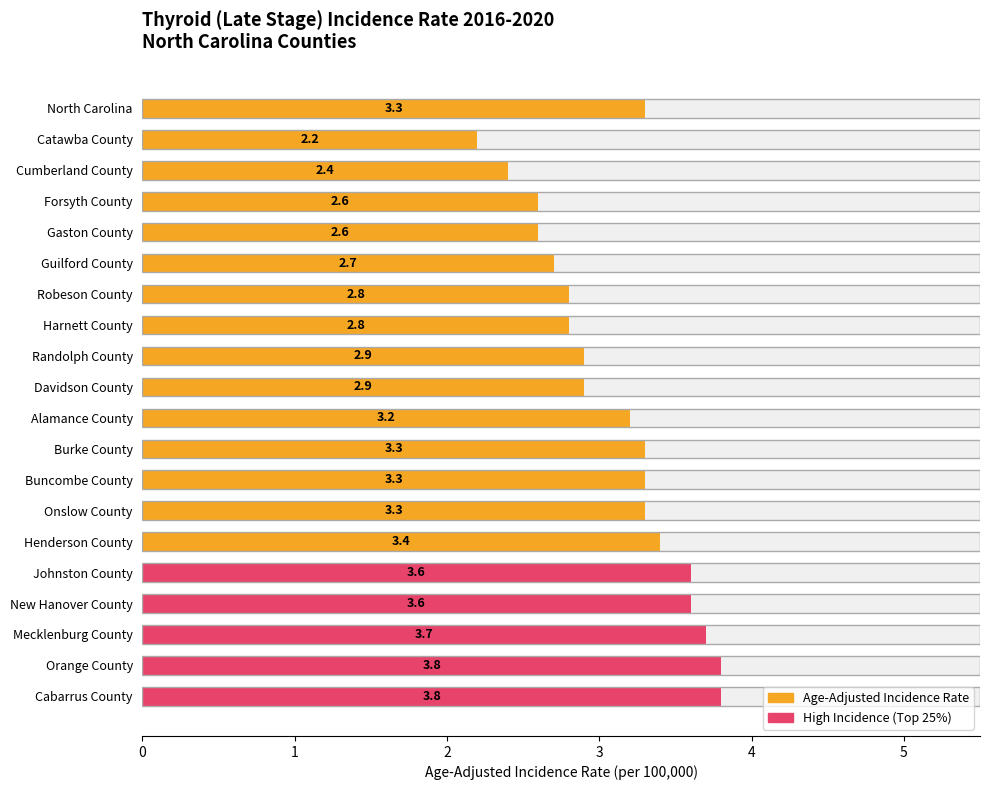

How many values exceed 3?

11